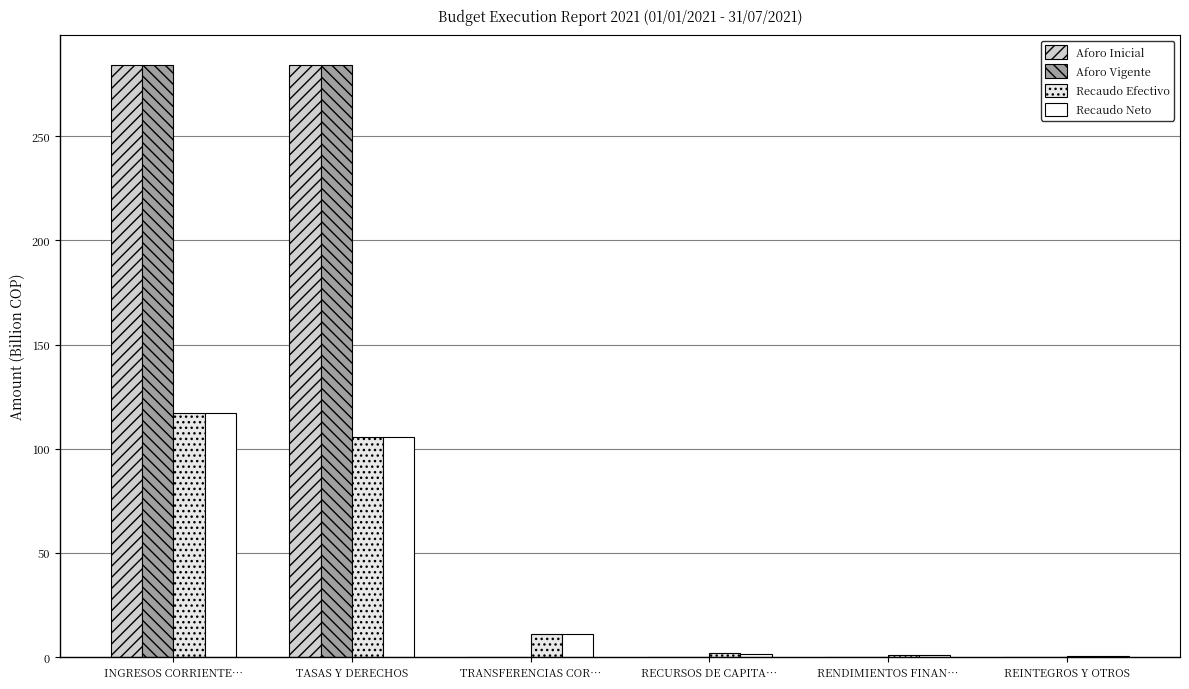

What is the maximum value shown in the chart?

284.2